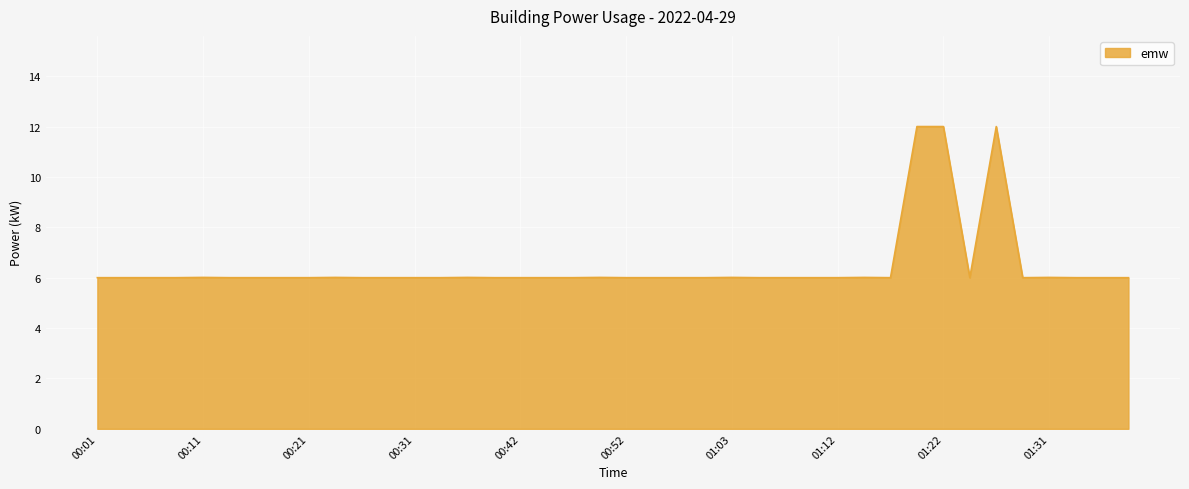

What is the maximum value shown in the chart?

12.0